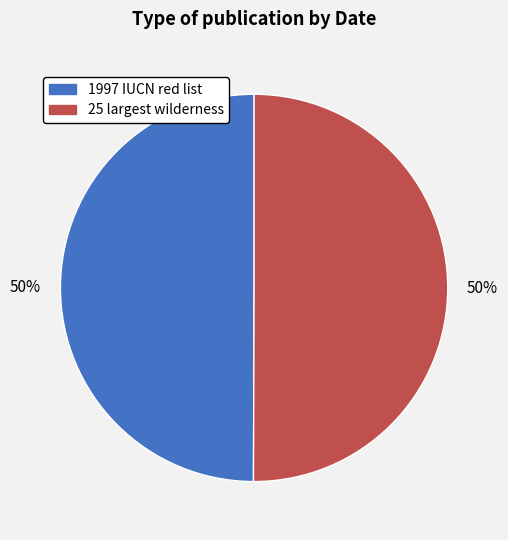

To the nearest percent, what is the average slice percentage?

50%